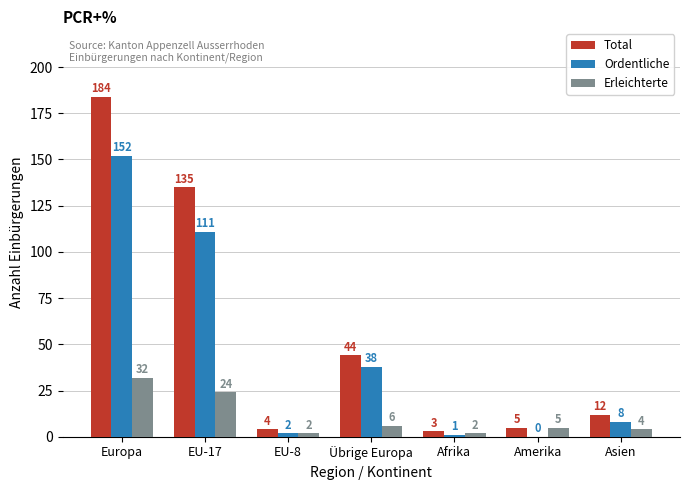

What are all the series names shown in the legend?

Total, Ordentliche, Erleichterte